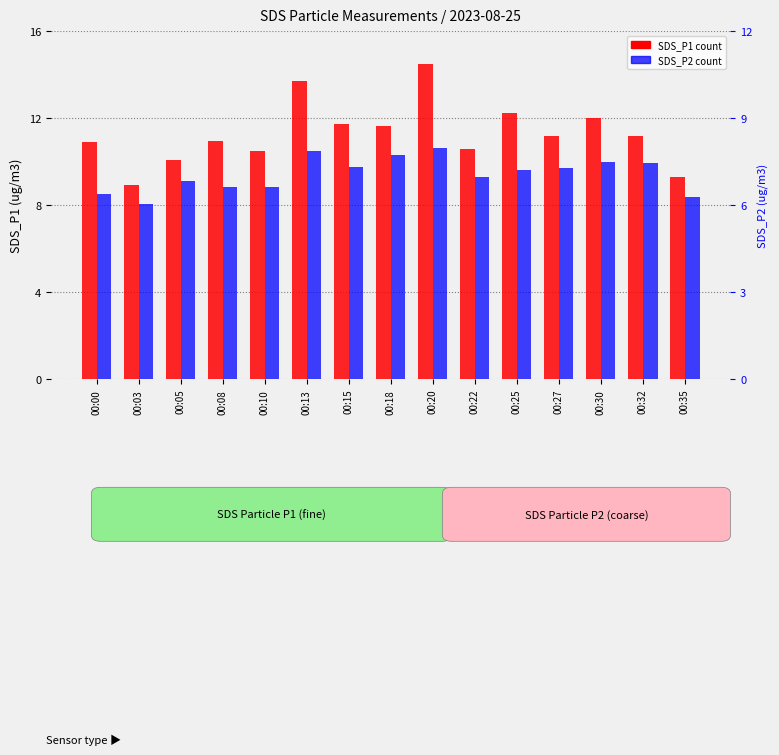

What is the average value of the SDS_P1 series?

11.3